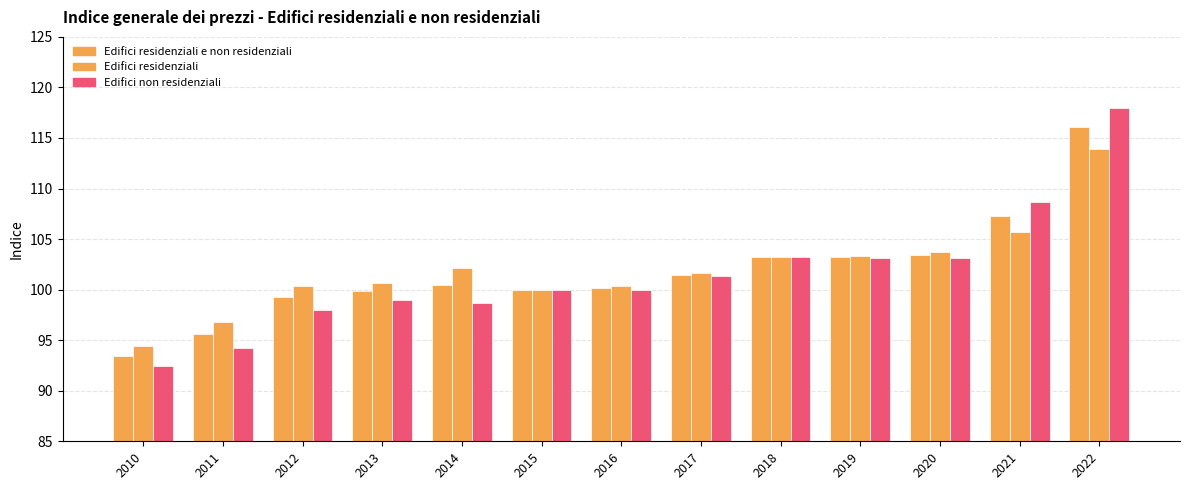

Which category has the highest value in the Edifici residenziali series?

2022